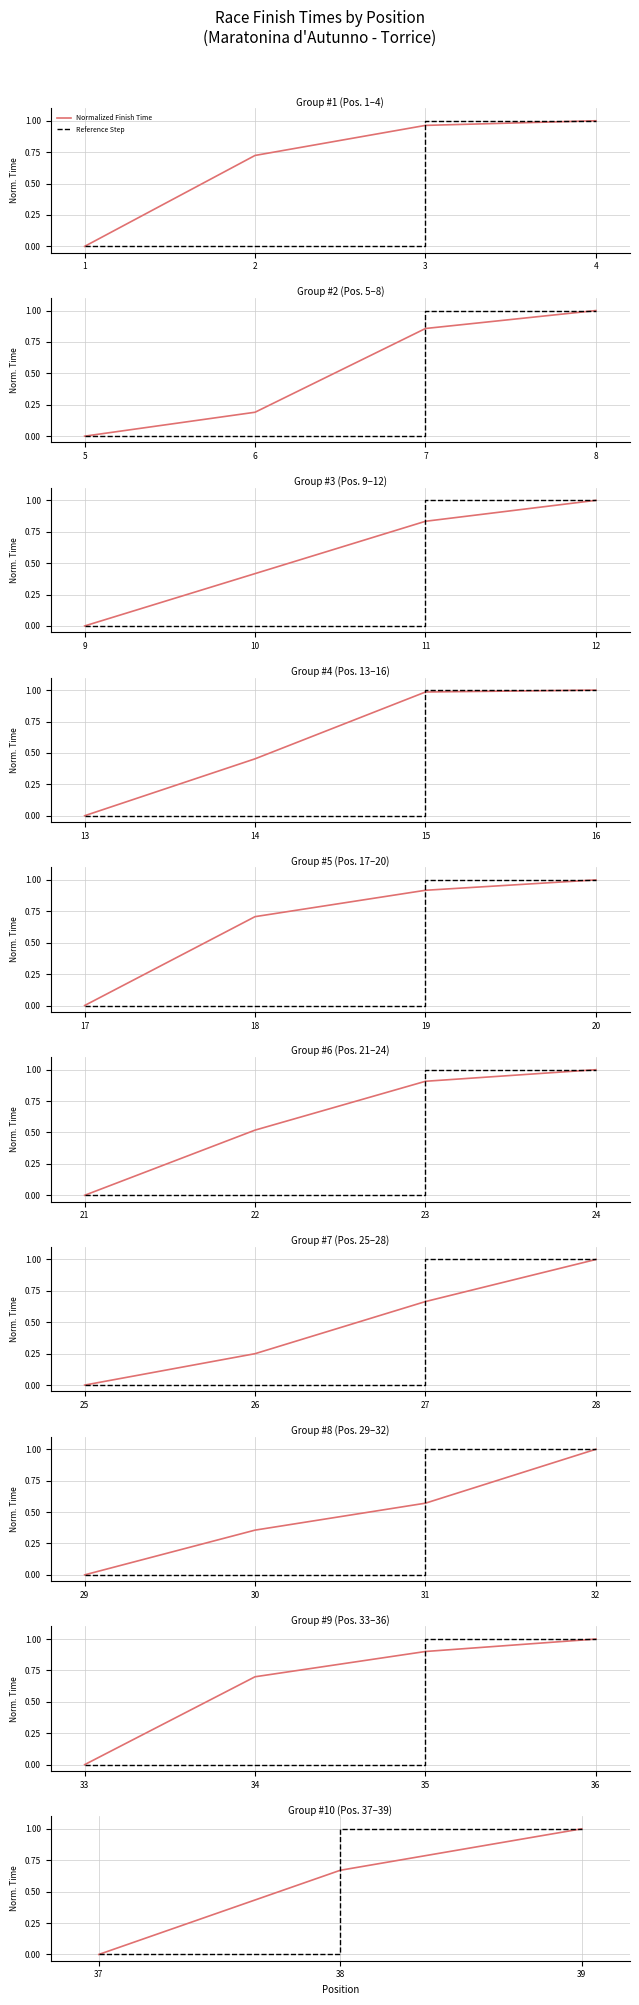

Which has a higher value, 37 or 39?

39